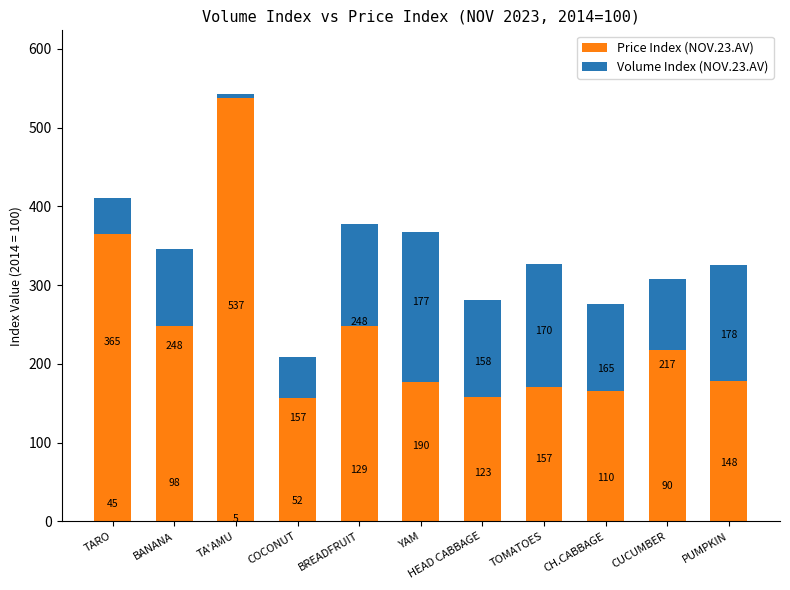

At which category is the sum across all series the highest?

TA'AMU